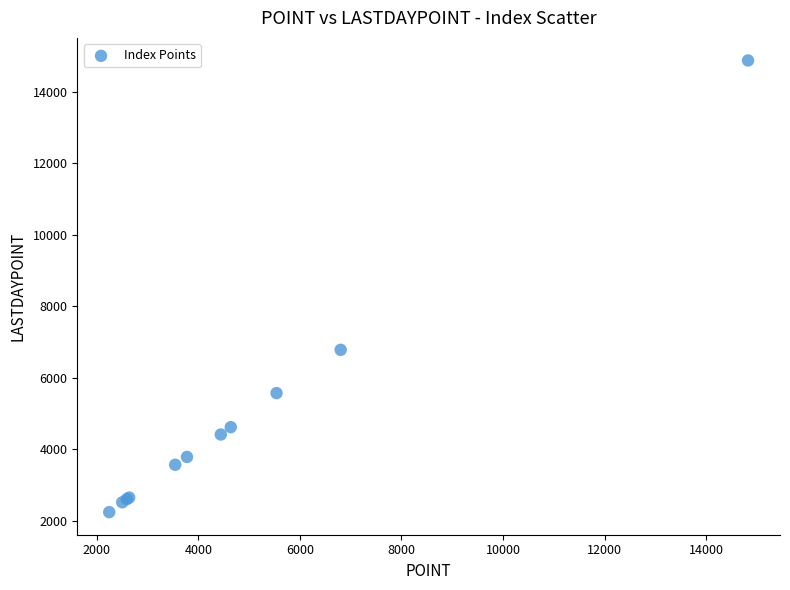

What Y value in the scatter plot is closest to 8555?

6779.9